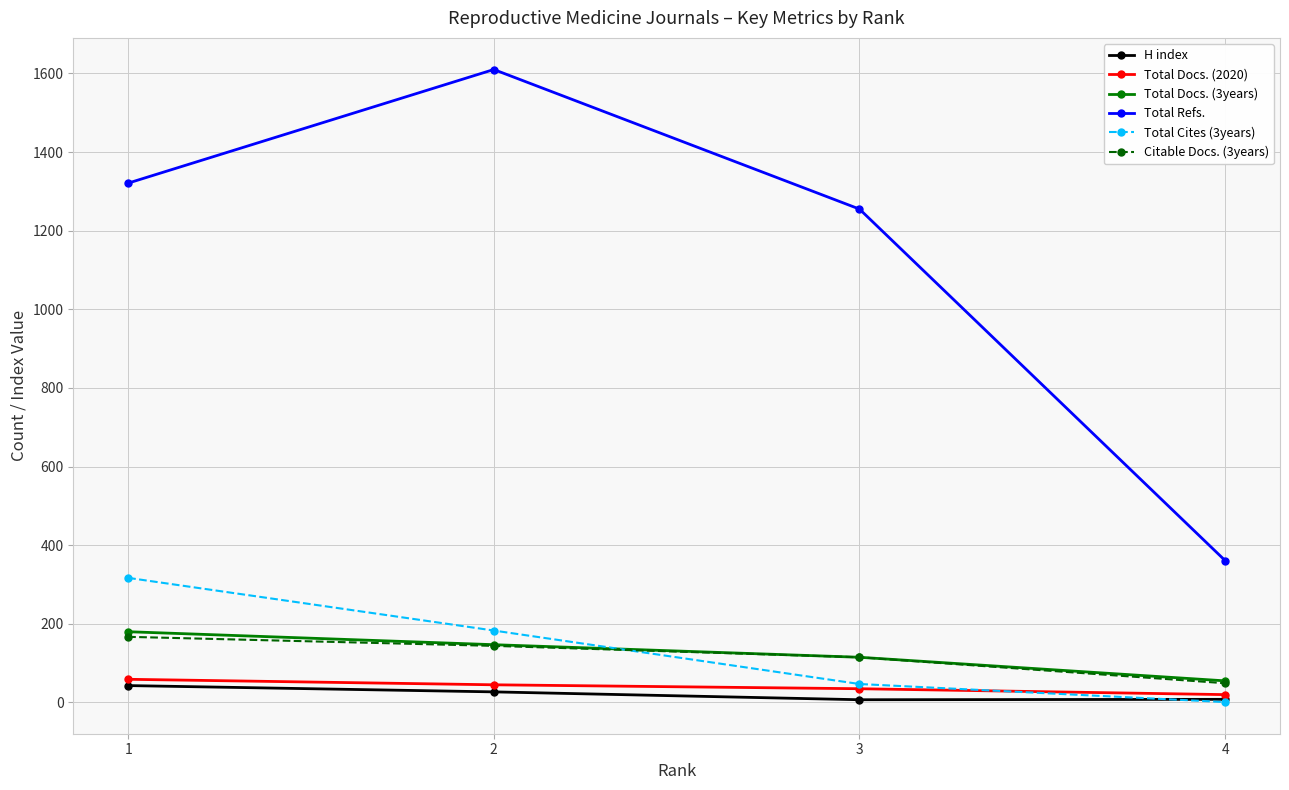

At which label does Total Docs. (2020) first exceed 45?

1